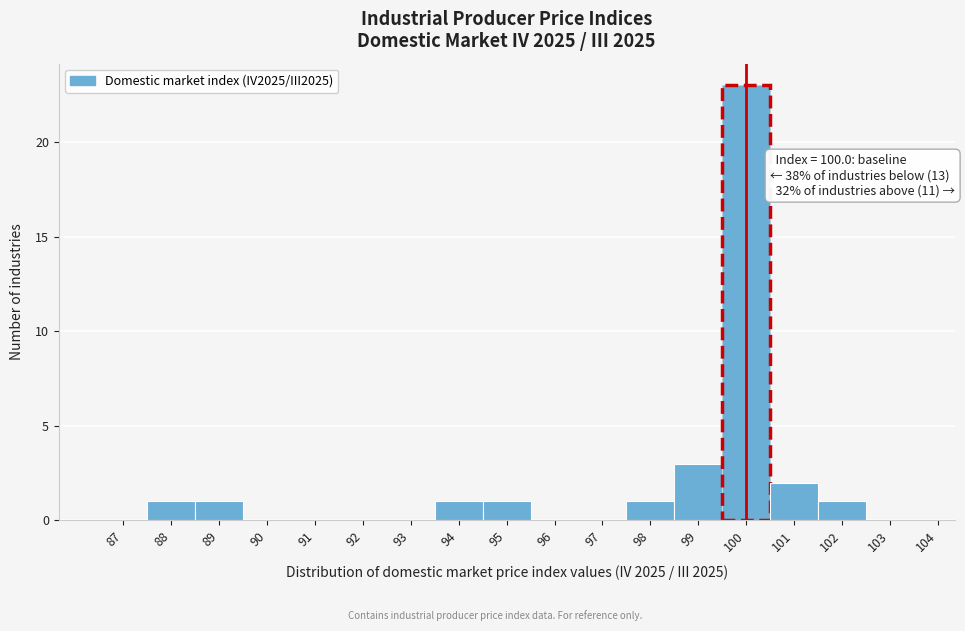

Over which range of the x-axis is the bar tallest?

99.5 to 100.5